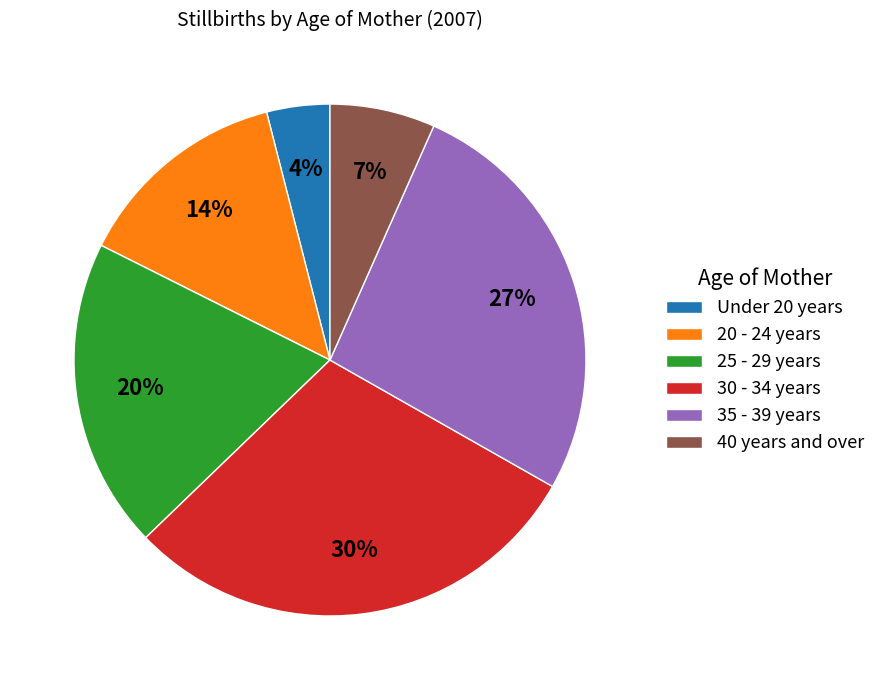

Which slice is the smallest?

Under 20 years